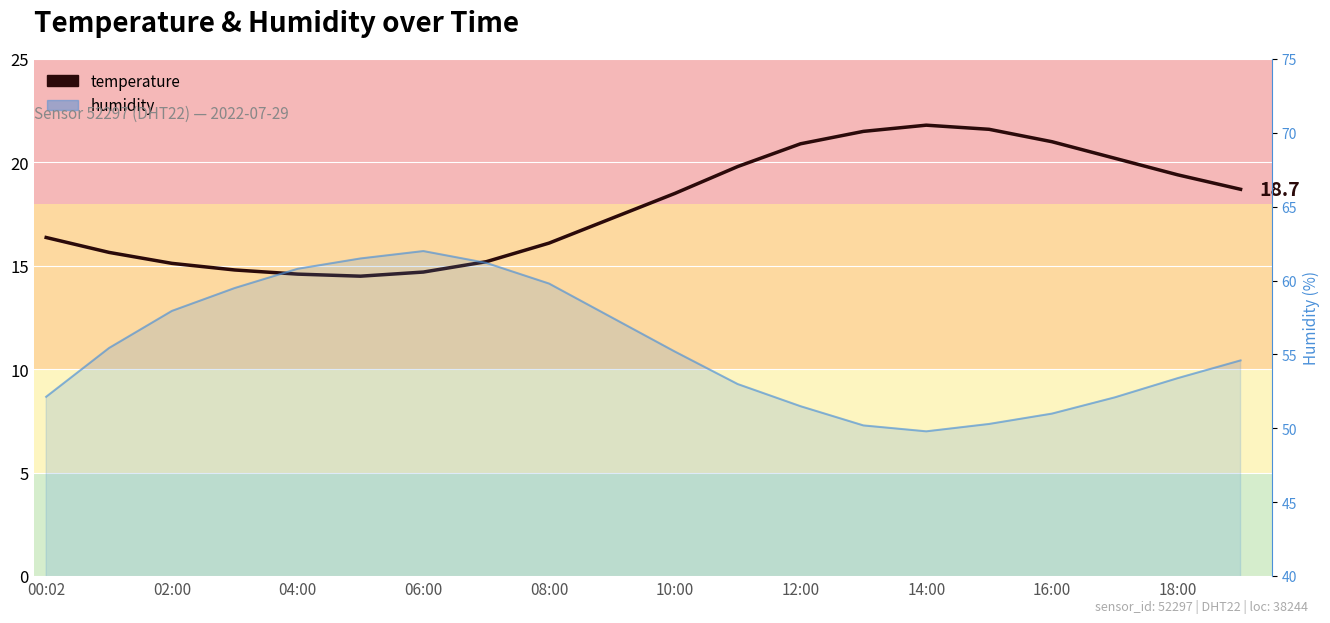

The value of temperature at 13 is 37.2. True or false?

False